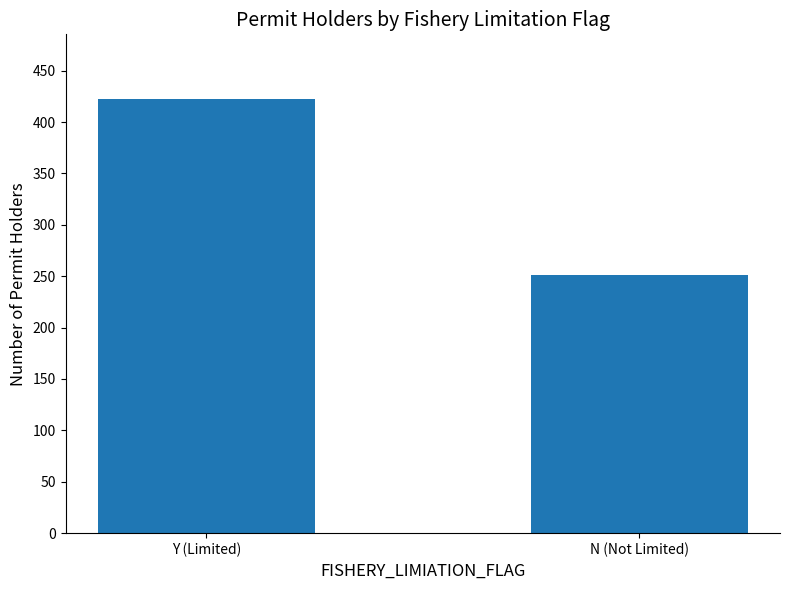

Reading left to right, what are all the values shown in this chart?

422	251